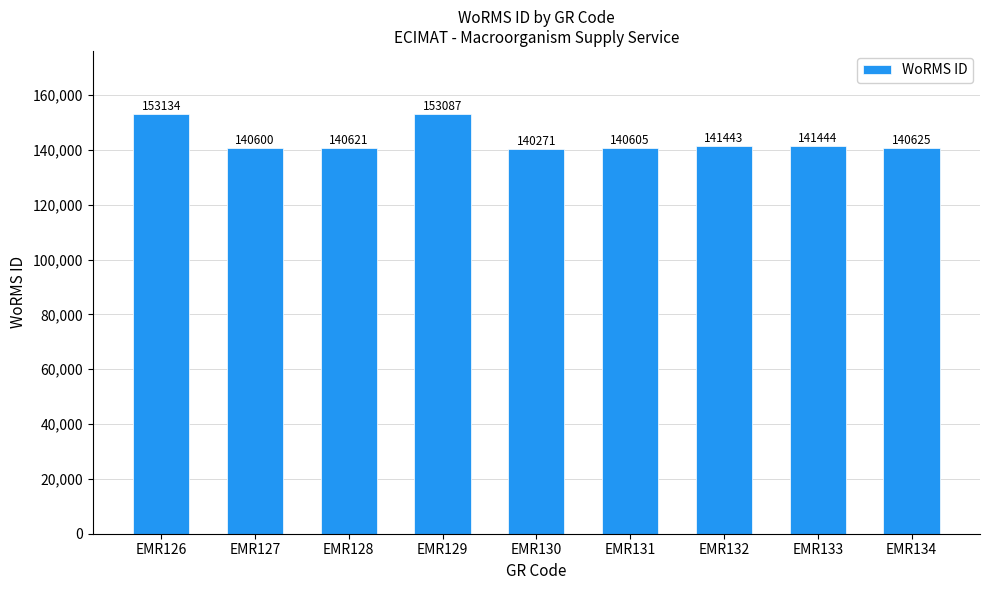

How many bars are there in total?

9